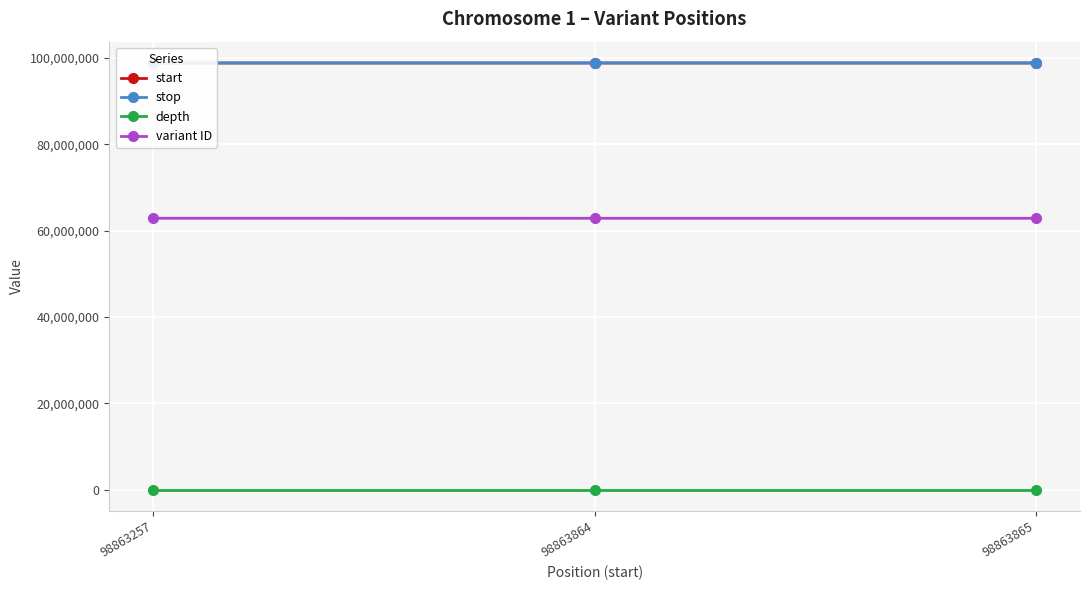

Which series has the widest spread of values?

variant ID